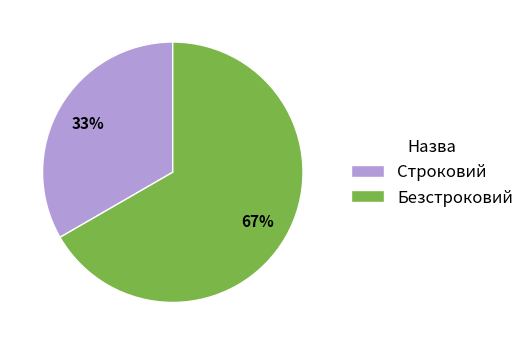

Is there a majority slice in this chart?

Yes